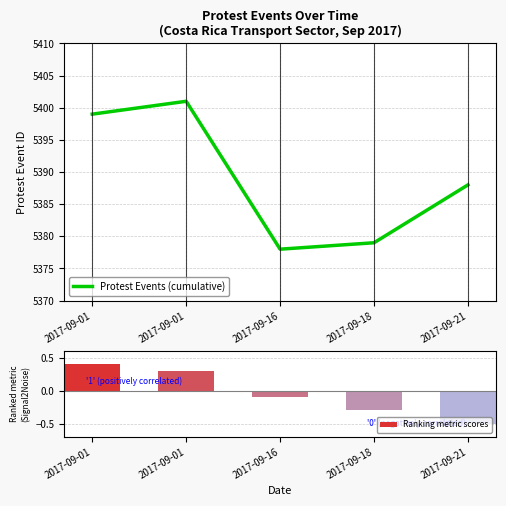

Does the chart contain stacked bars?

No